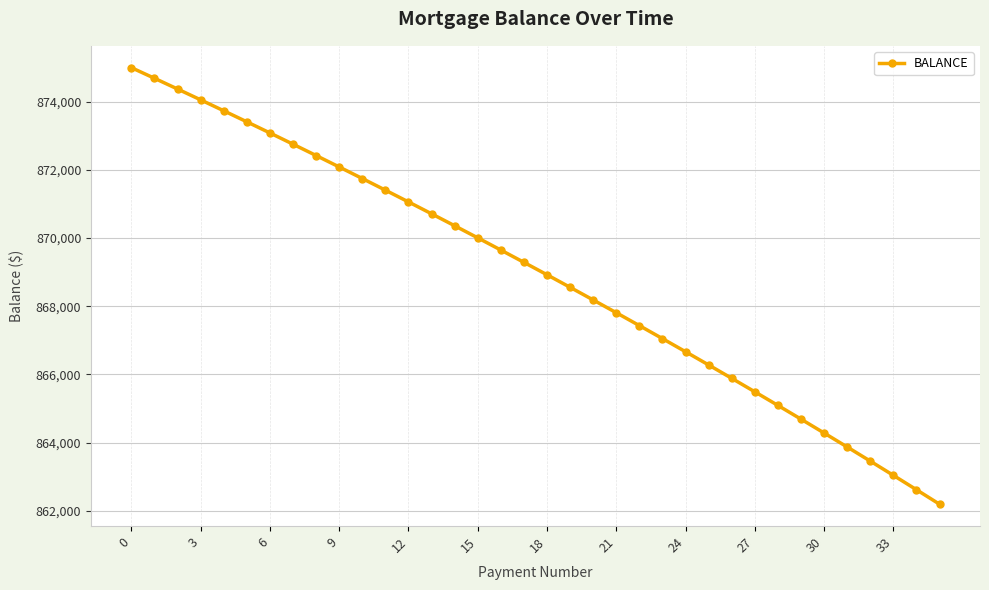

What is the greatest value displayed?

875000.0